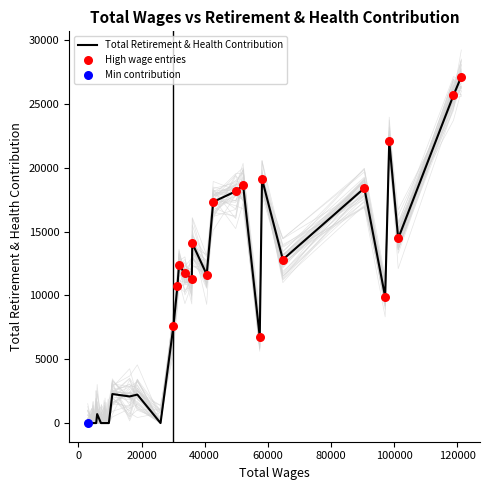

What is the change in value from 8 to 31?

-6047